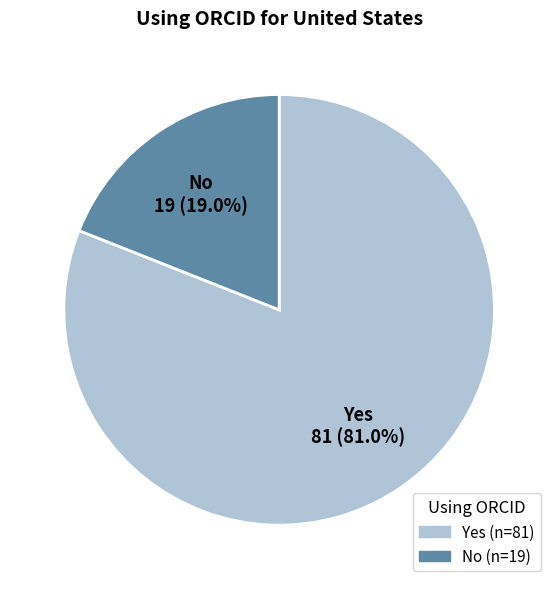

To the nearest percent, what is the difference between the largest and smallest slice percentages?

62%